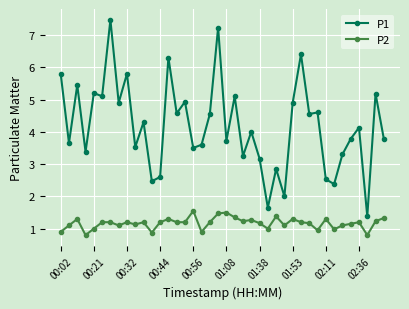

True or false: P2 and P1 cross at least once.

False